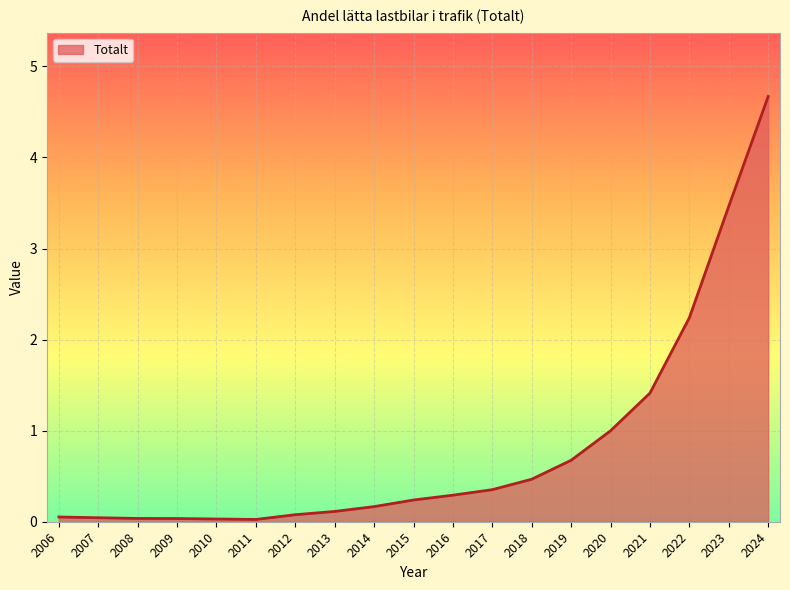

Between 2024 and 2016, which is larger?

2024